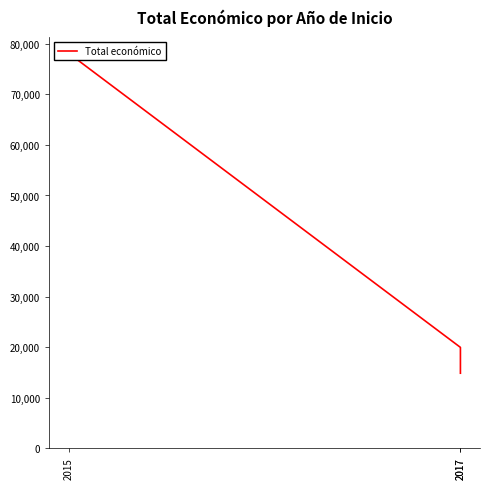

Reading right to left, what are all the values shown in this chart?

2017=14840	2017=19950	2015=78116